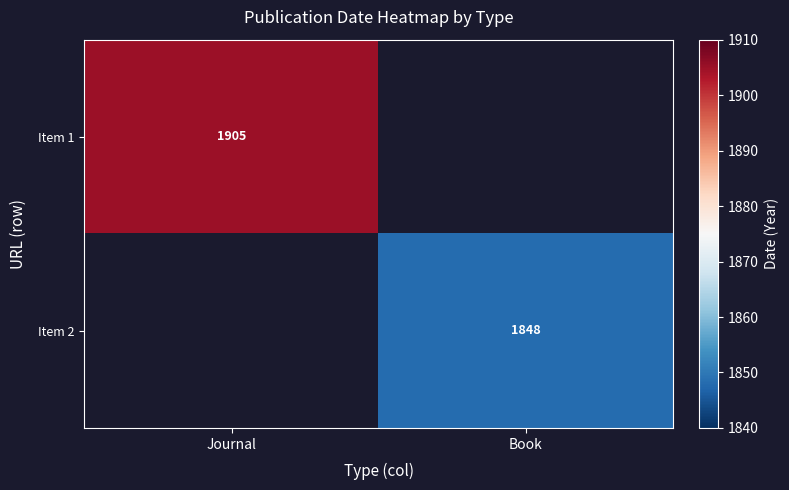

The value of Item 2 at Book is 2946. True or false?

False